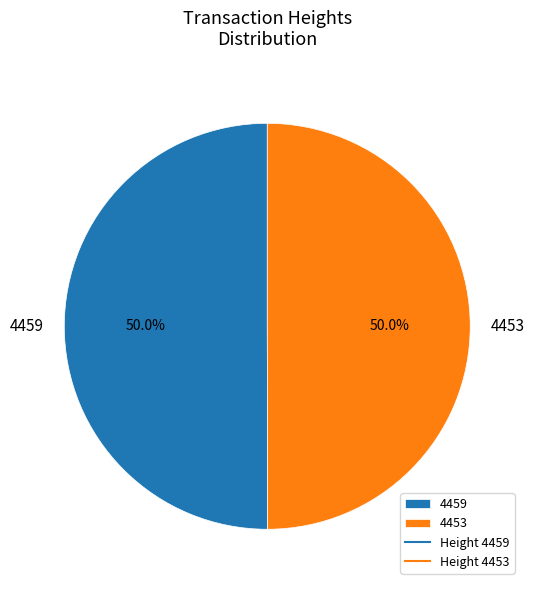

How much of the chart is everything except 4453?

50.0%